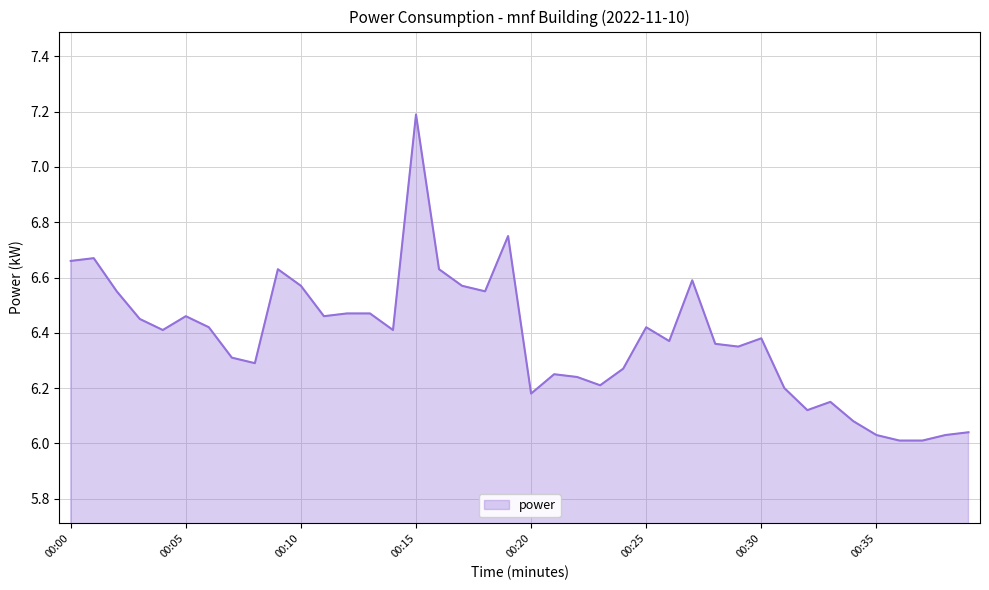

List the labels in order of value, smallest first.

00:36, 00:37, 00:35, 00:38, 00:39, 00:34, 00:32, 00:33, 00:20, 00:31, 00:23, 00:22, 00:21, 00:24, 00:08, 00:07, 00:29, 00:28, 00:26, 00:30, 00:04, 00:14, 00:06, 00:25, 00:03, 00:05, 00:11, 00:12, 00:13, 00:02, 00:18, 00:10, 00:17, 00:27, 00:09, 00:16, 00:00, 00:01, 00:19, 00:15